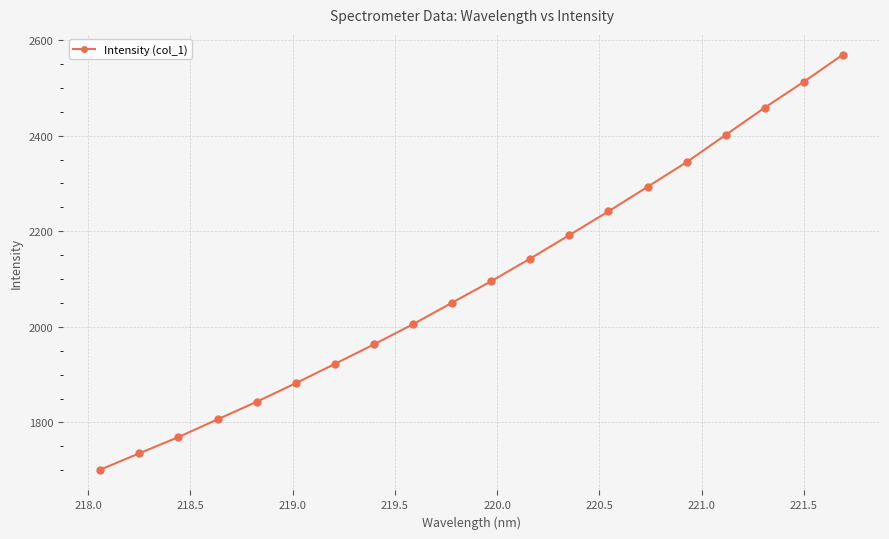

What is the greatest value displayed?

2569.6